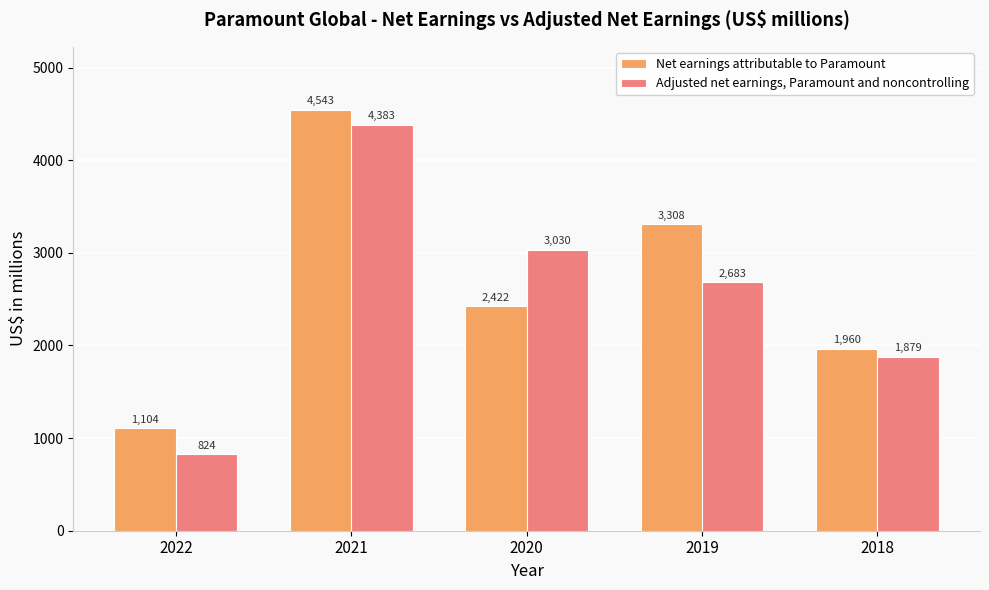

Is the value of Adjusted net earnings, Paramount and noncontrolling at 2022 greater than the value of Net earnings attributable to Paramount at 2019?

No